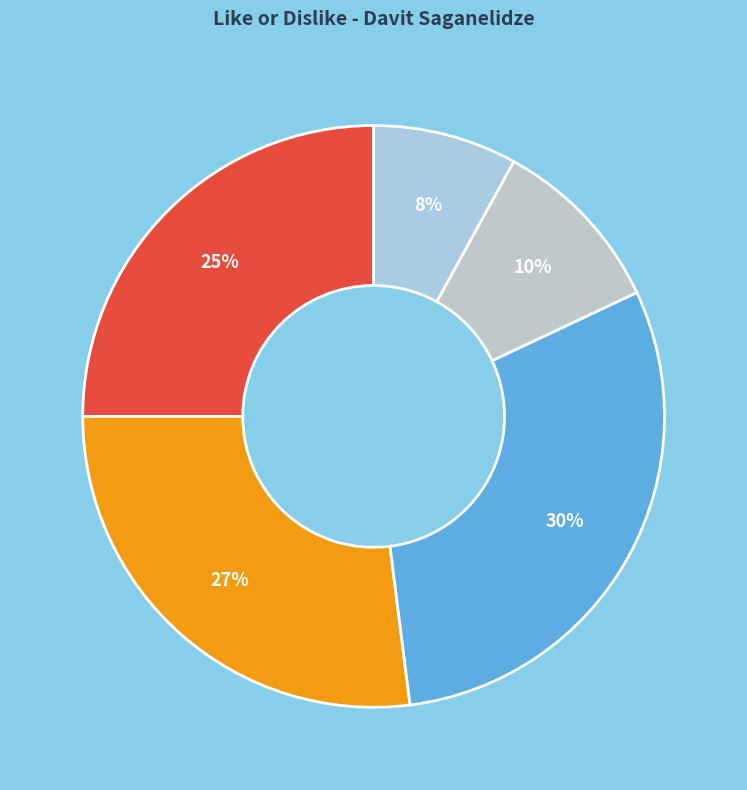

Count the number of slices in the pie.

5